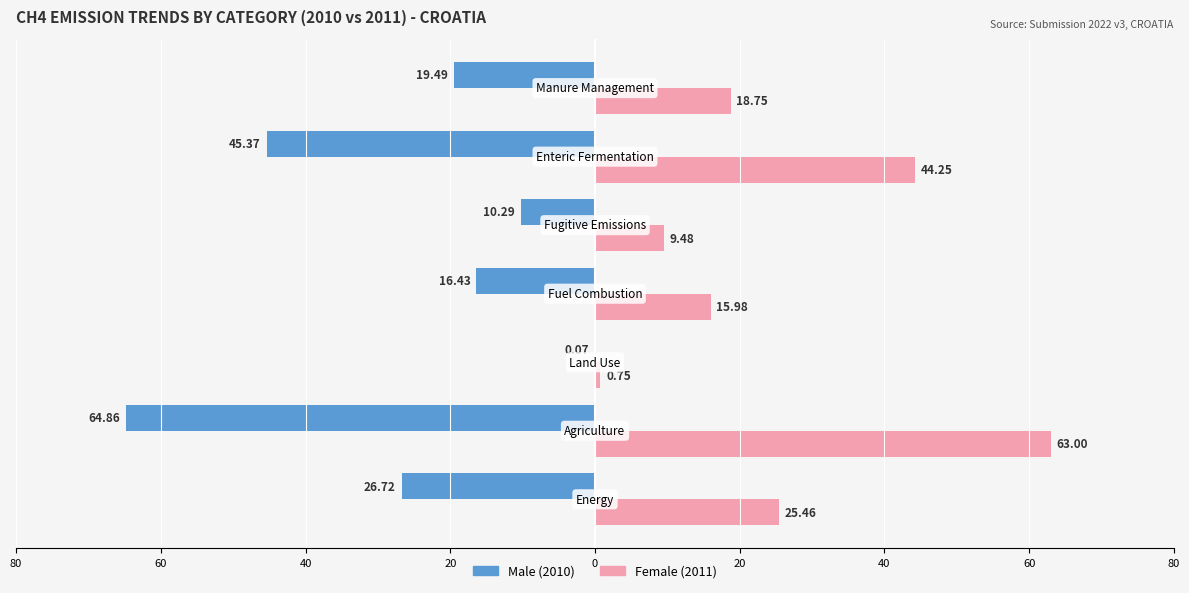

Are the bars grouped side by side (vs. stacked)?

Yes